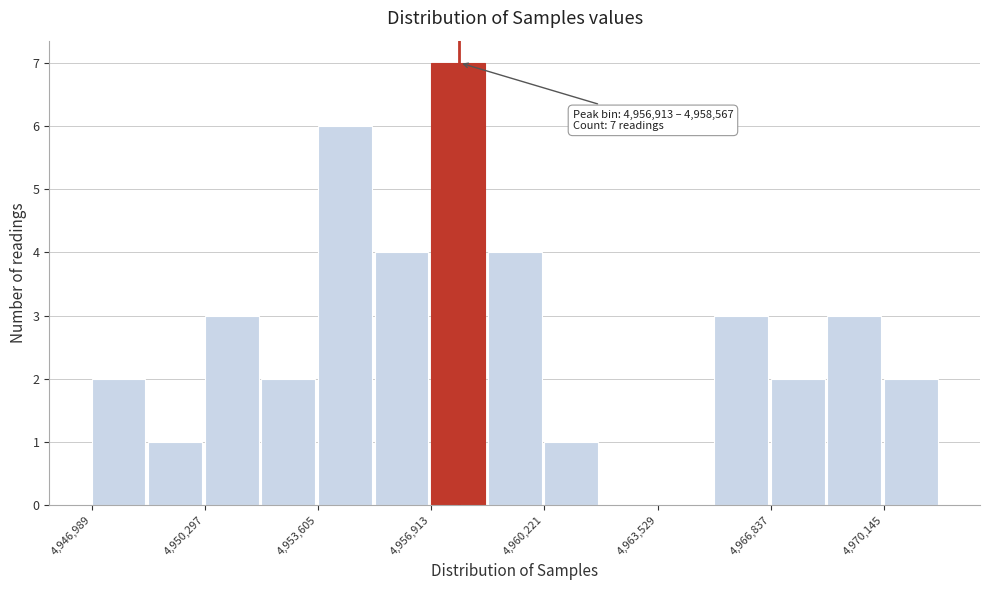

Around what value on the x-axis is the tallest bar? Give the approximate position of its centre, as read against the axis.

4957500